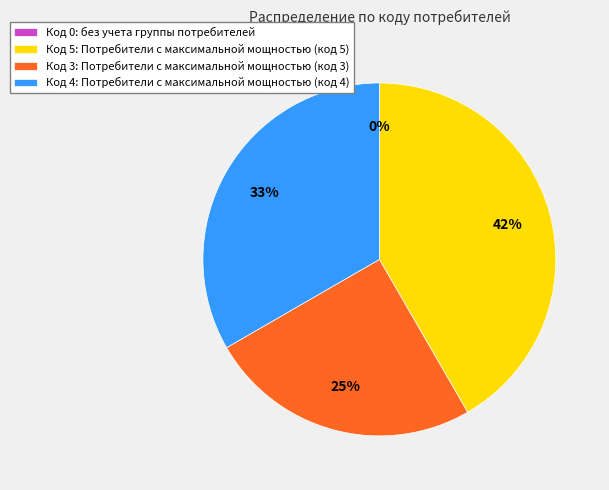

What is the ratio of the value at Потребители с максимальной мощностью (код 4) to the value at Потребители с максимальной мощностью (код 3)?

1.3